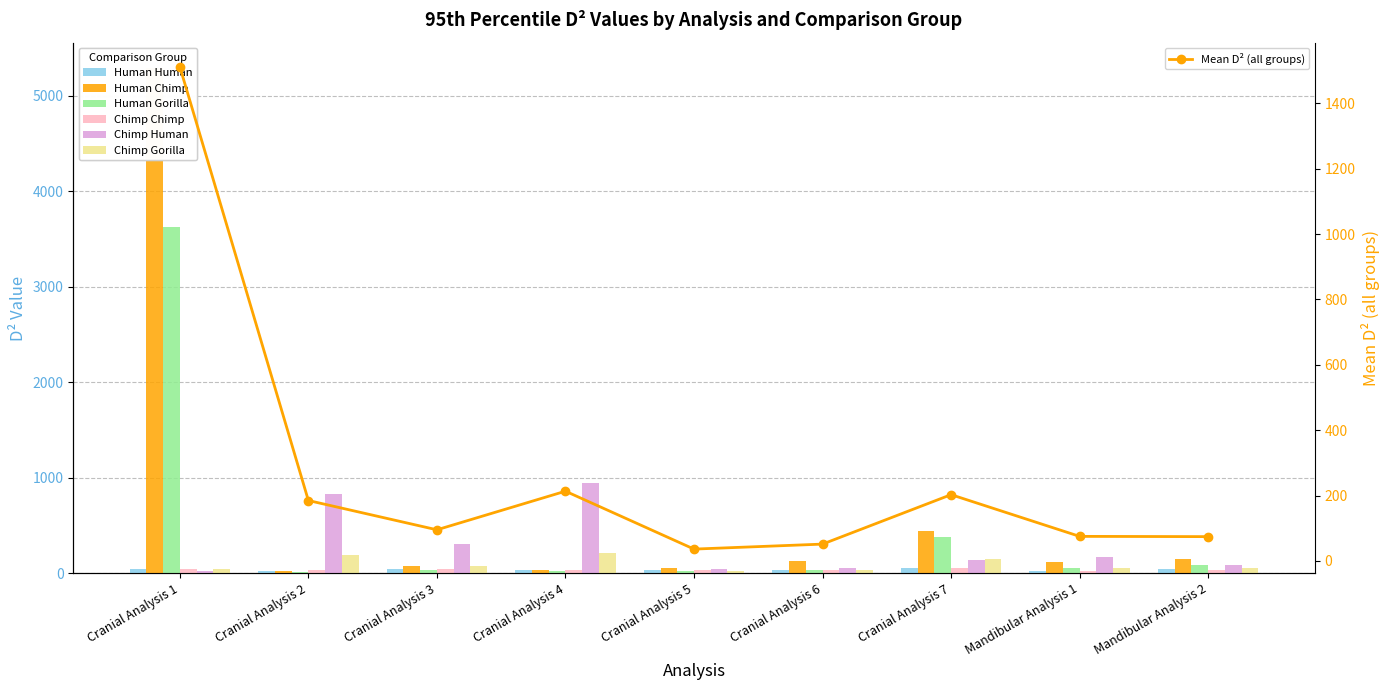

What position from the right is Mandibular Analysis 2?

1